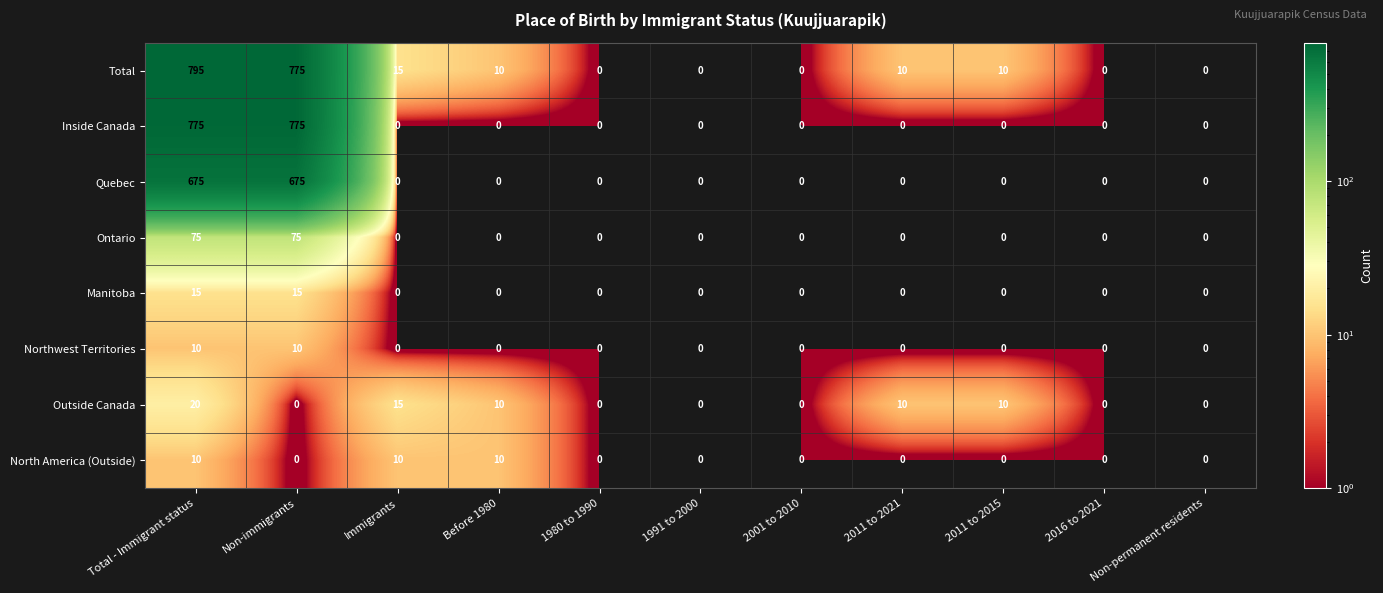

Which series has the largest range (max minus min)?

Total